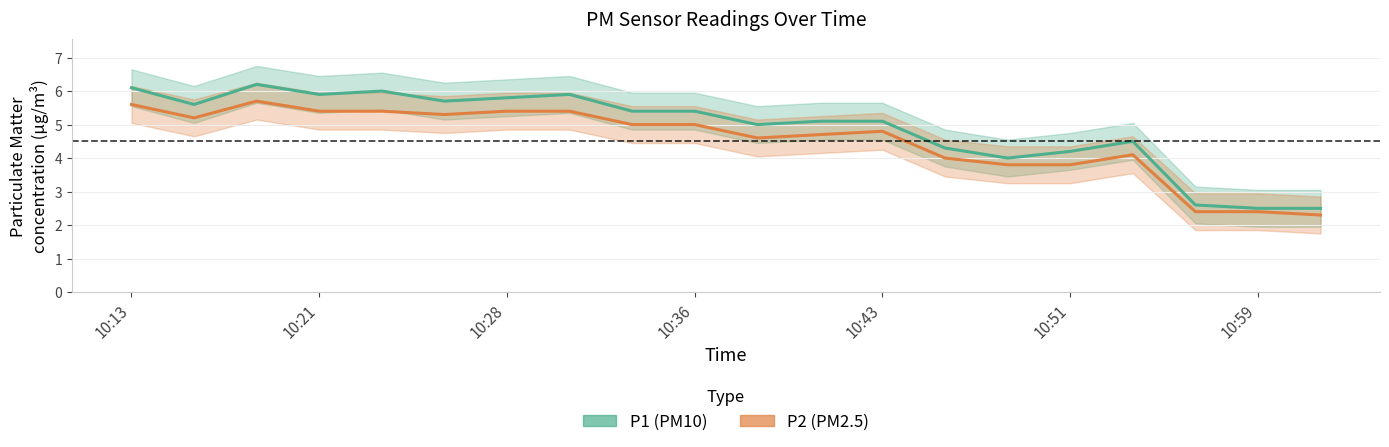

What is the value of the P2 point at the 16th from the left?

3.8